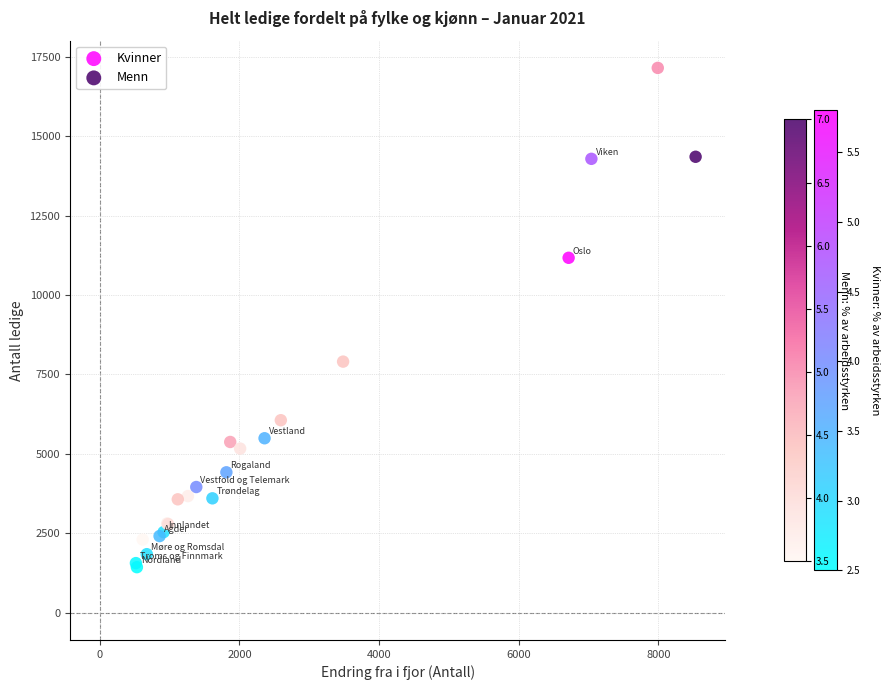

What are all the series names shown in the legend?

Kvinner, Menn